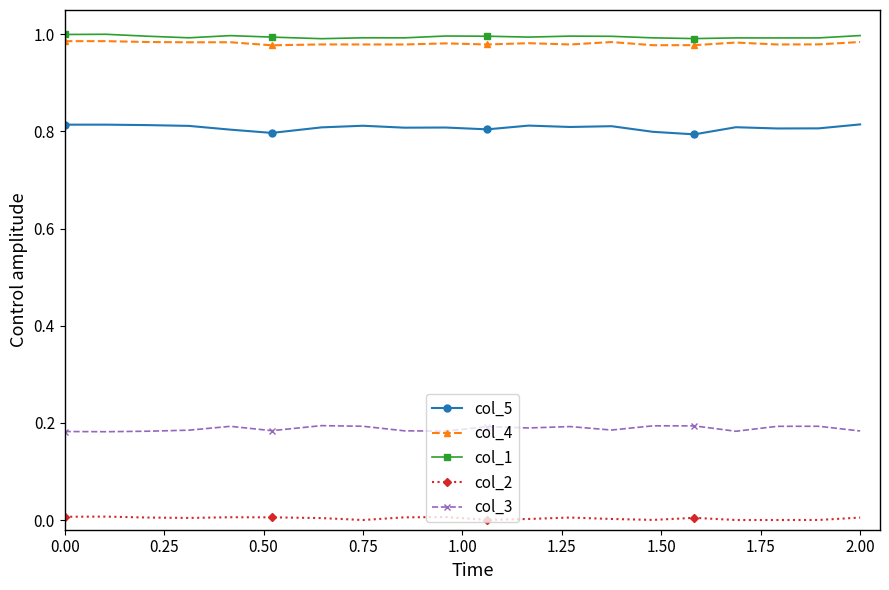

In col_1, how many points are lower than both neighbors (excluding endpoints)?

6